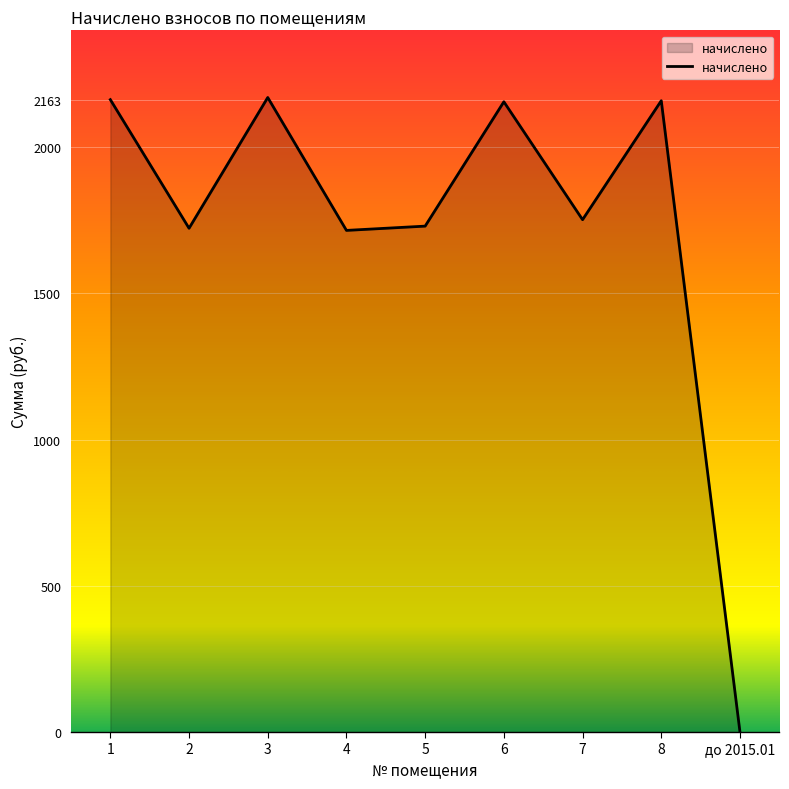

What is the difference between the values at до 2015.01 and 5?

1730.3